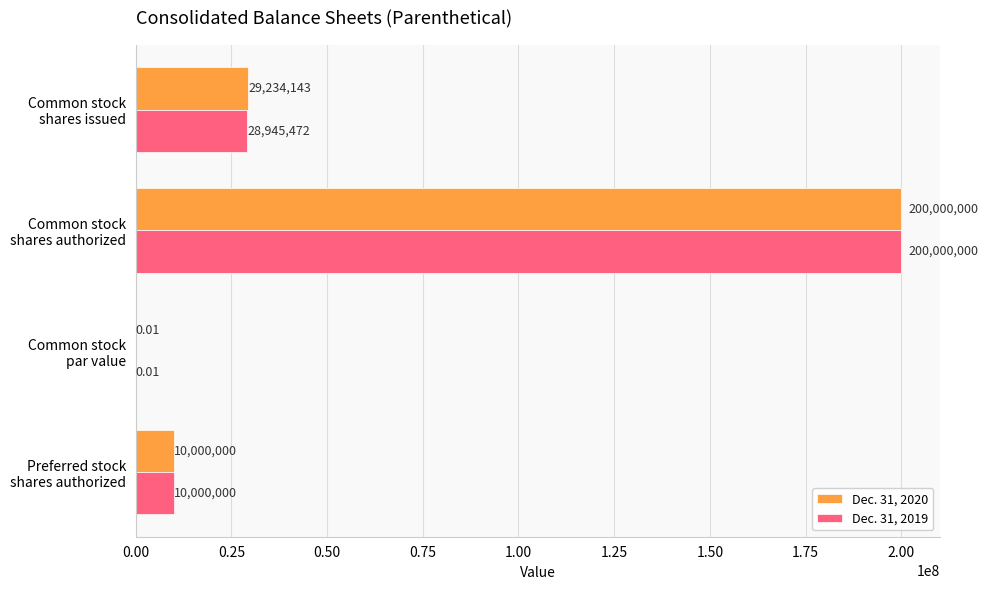

Which series has the largest total across all categories?

Dec. 31, 2020